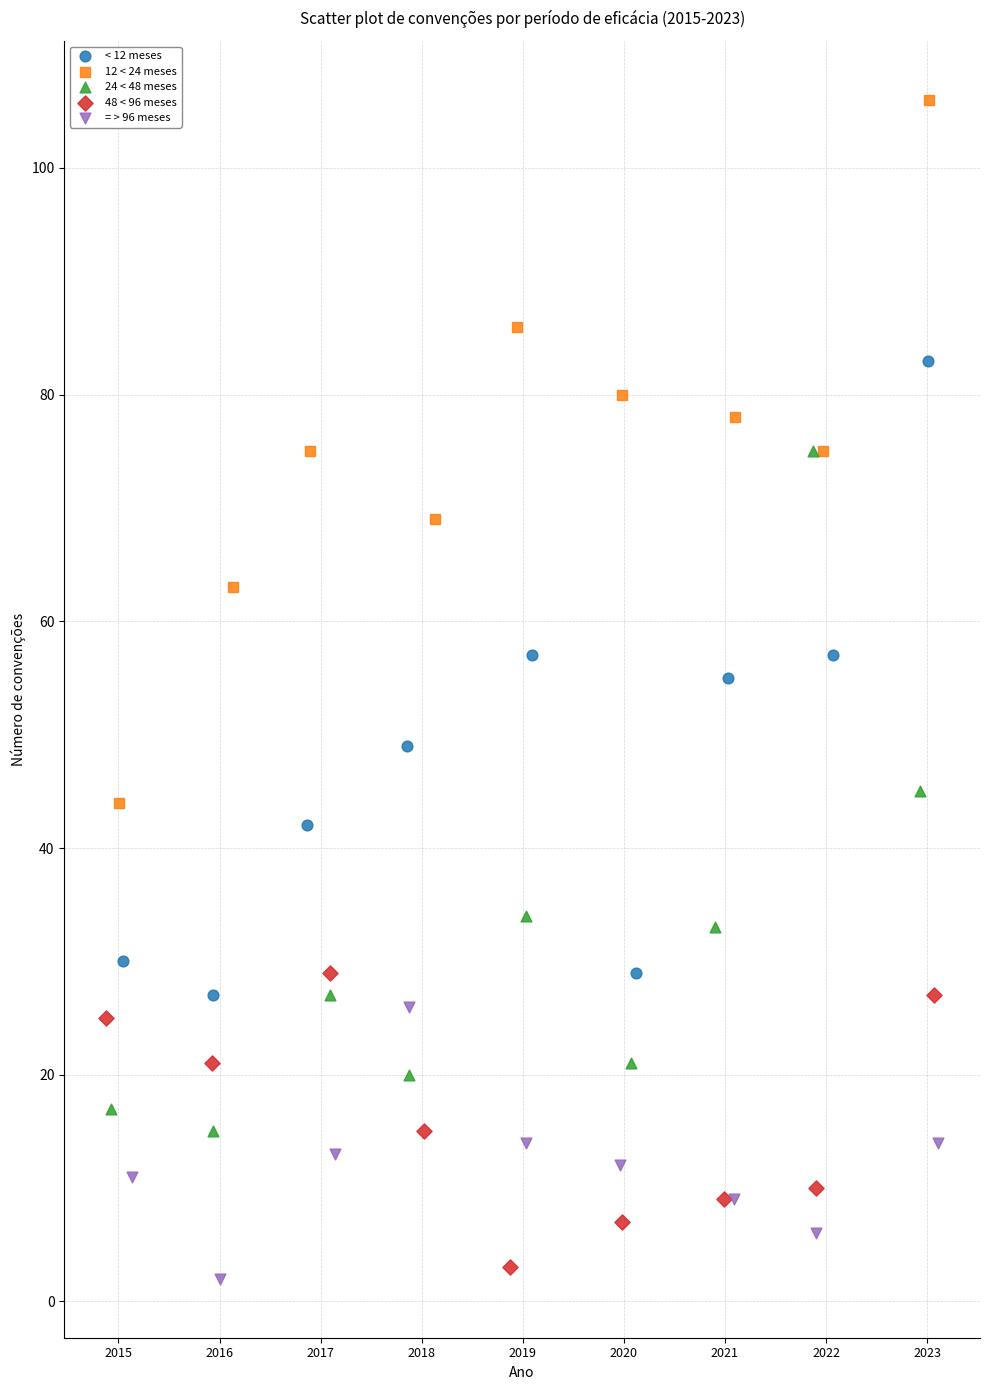

Which series has the widest spread of Y values?

12 < 24 meses